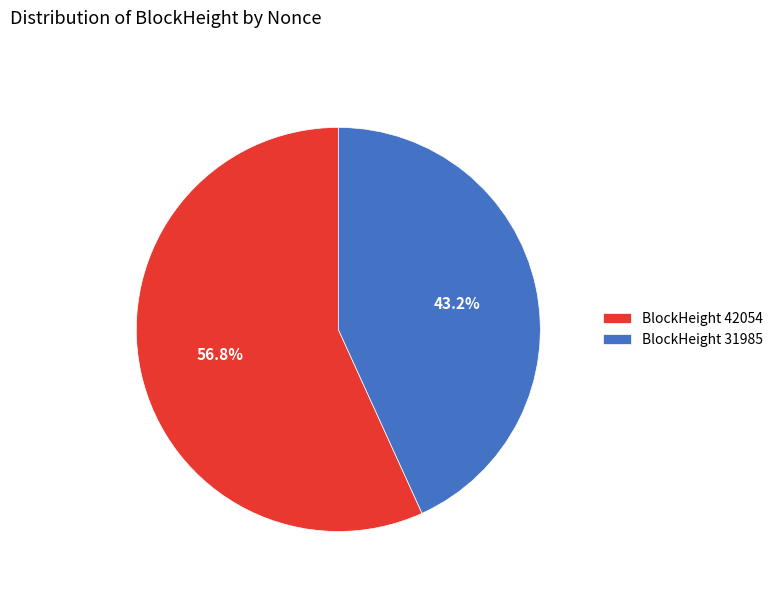

Which slice is the smallest?

BlockHeight 31985